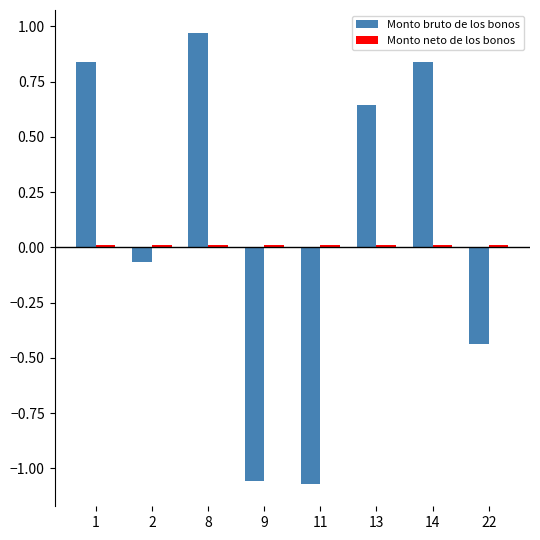

Which series has the widest spread of values?

Monto bruto de los bonos